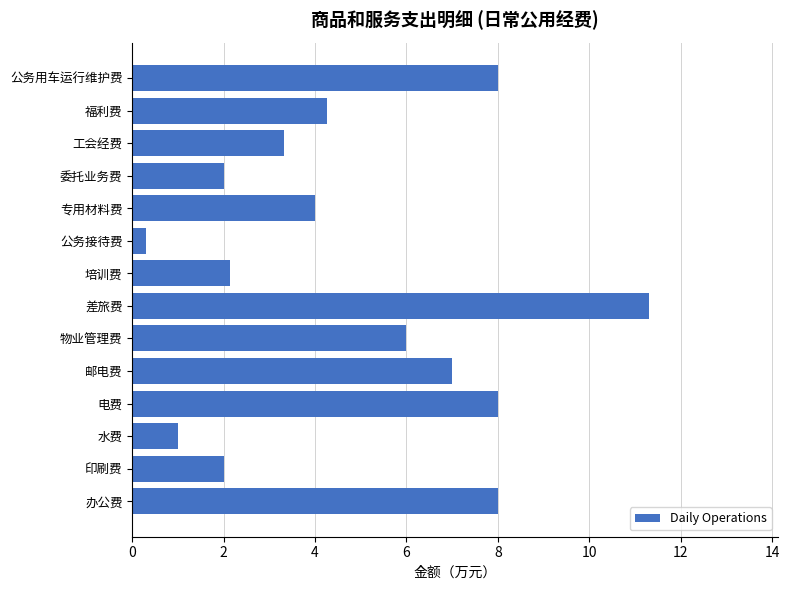

Between 办公费 and 福利费, which is larger?

办公费